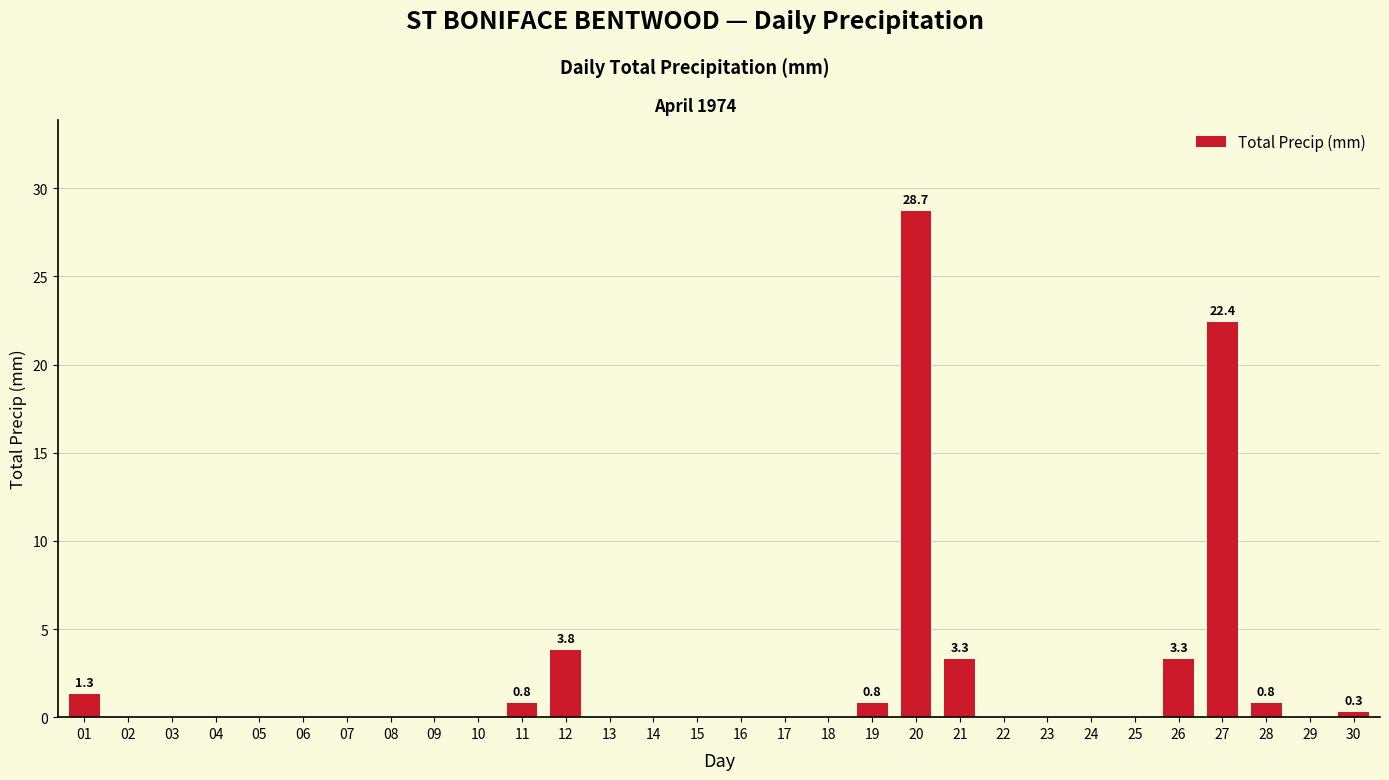

Is it true that the value at 18 is 9.2?

False